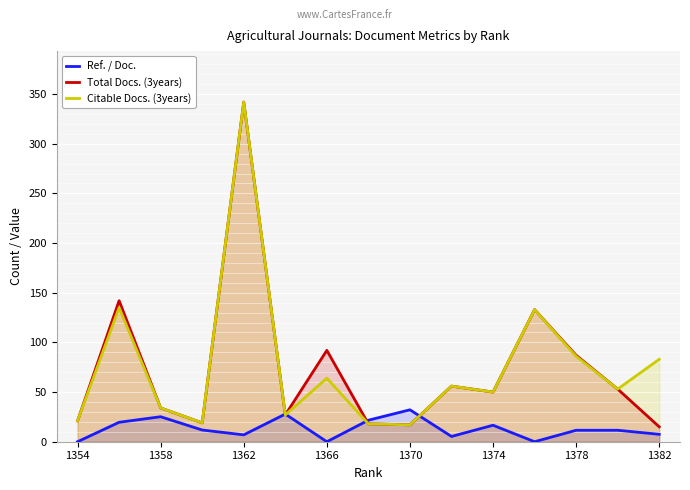

How many interior local valleys does the Citable Docs. (3years) series have?

5